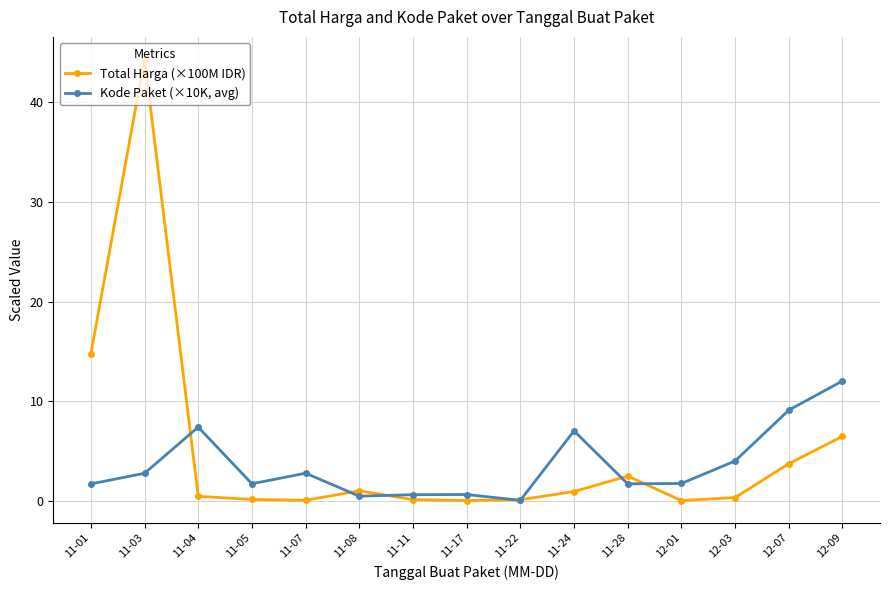

Does the chart have visible grid lines?

Yes